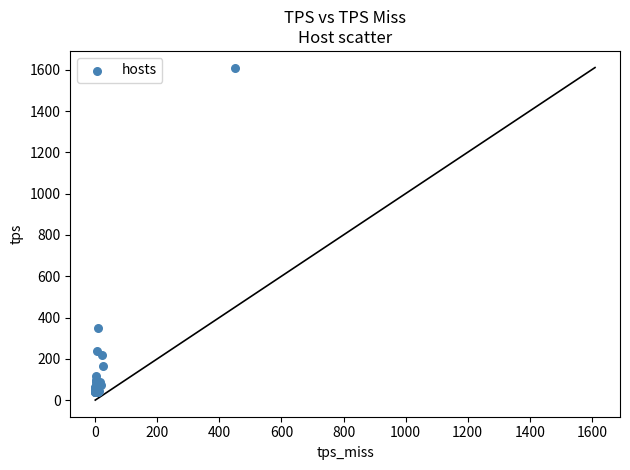

What Y value in the scatter plot is closest to 824?

349.9